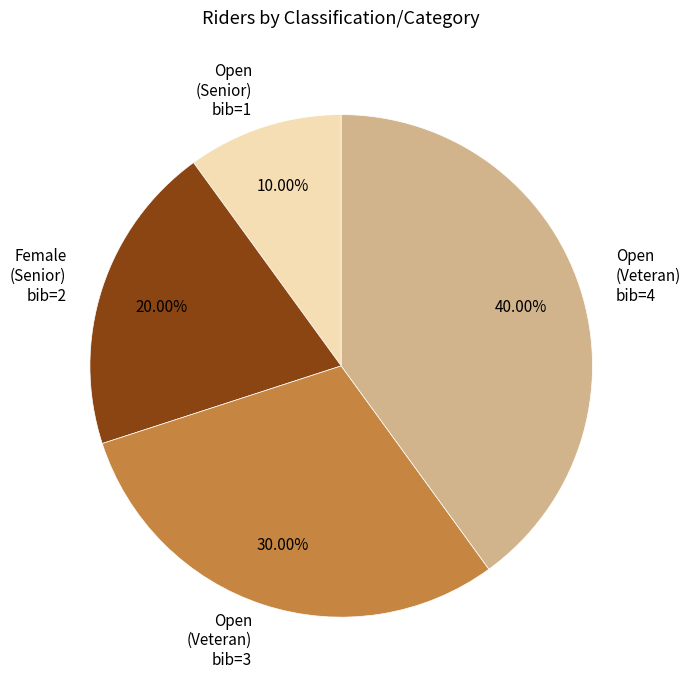

Between Female (Senior) bib=2 and Open (Veteran) bib=4, which is larger?

Open (Veteran) bib=4